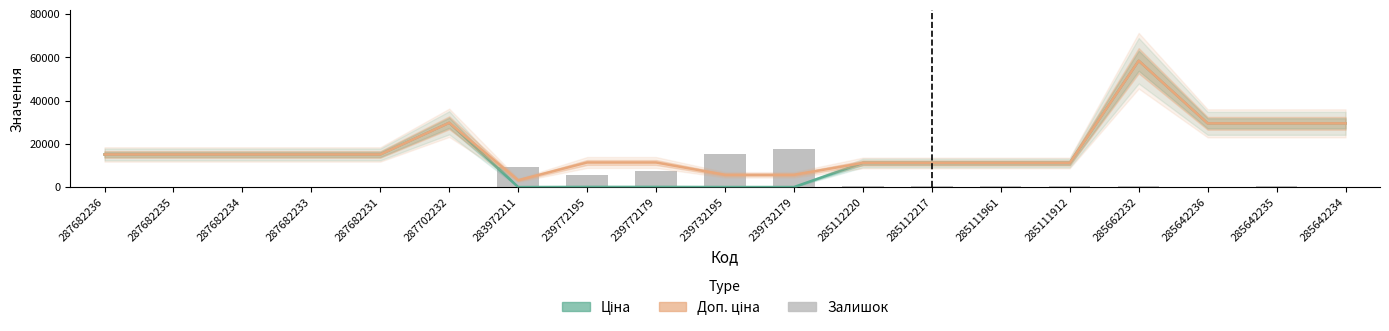

Between 285112217 and 285111961, which is larger?

285112217